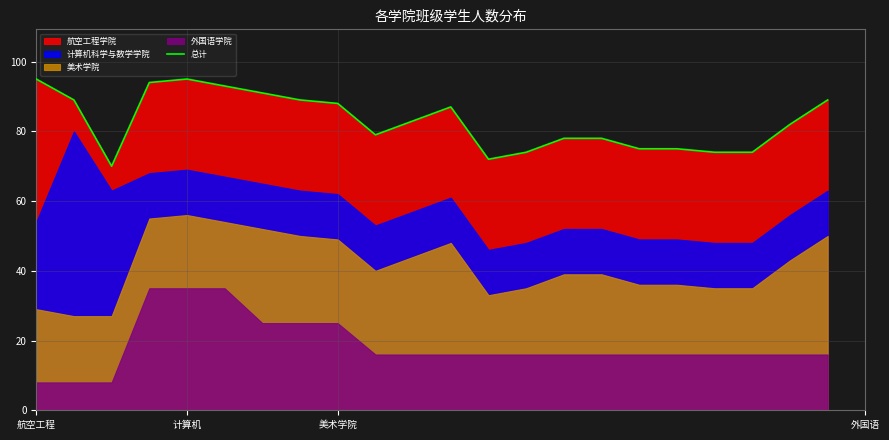

The chart shows a value of 89 at 7. True or false?

True